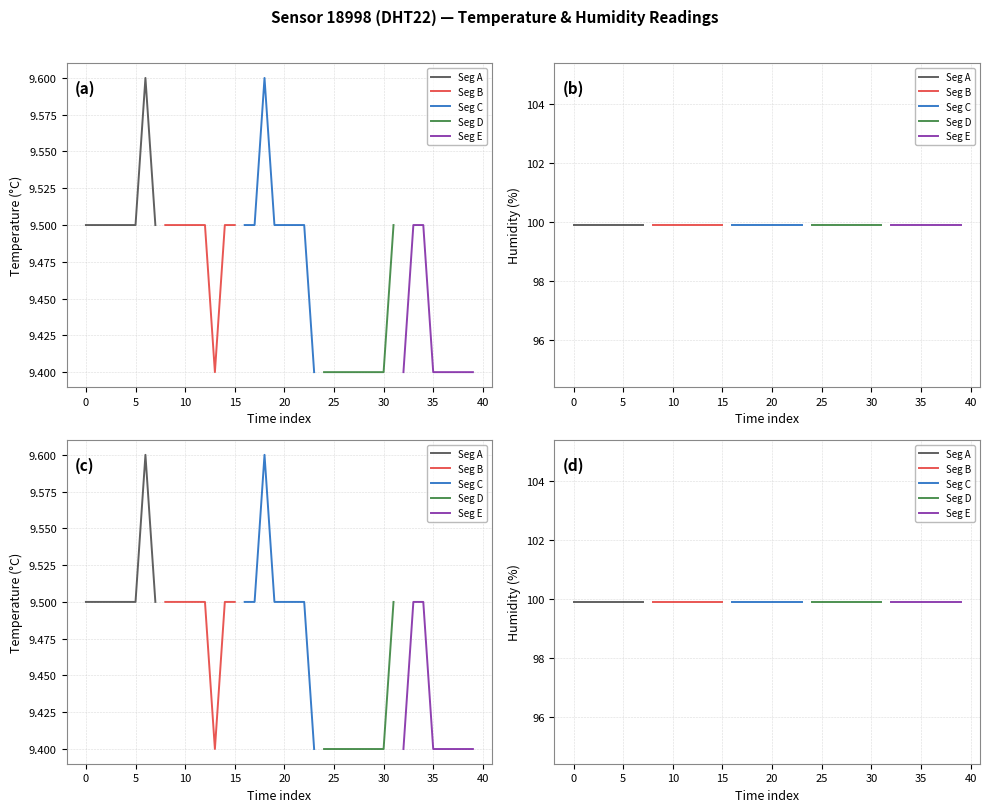

At which label is temperature closest to 9?

13